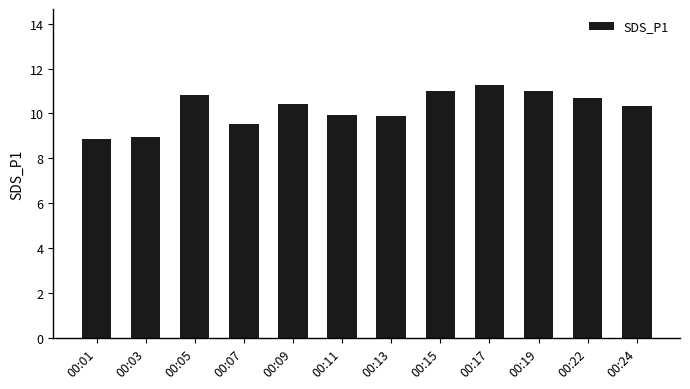

What is the average value?

10.2